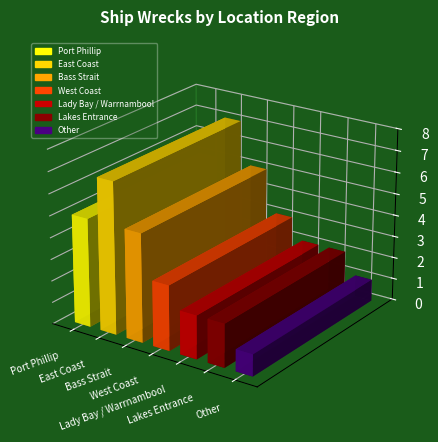

Where does the data first go above 3?

Port Phillip